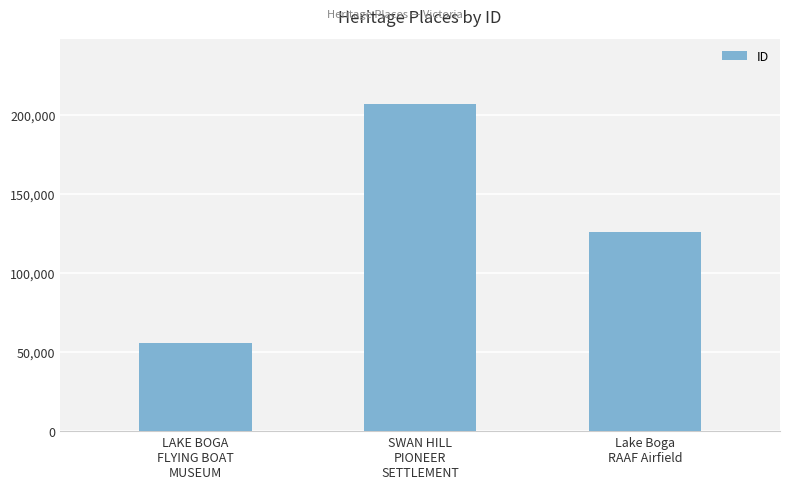

Is it true that the value at LAKE BOGA
FLYING BOAT
MUSEUM is 55888?

True